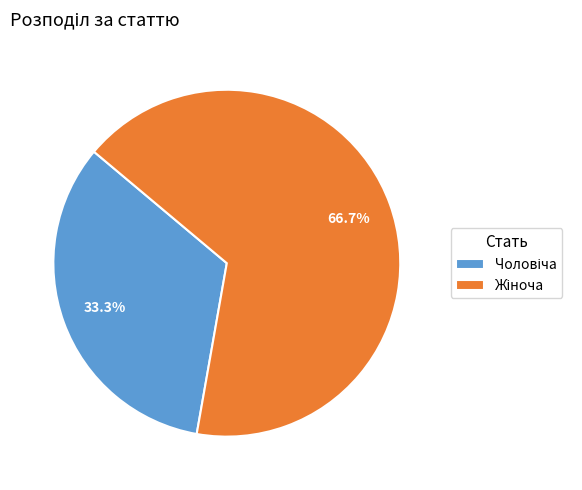

Does any single category account for the majority?

Yes